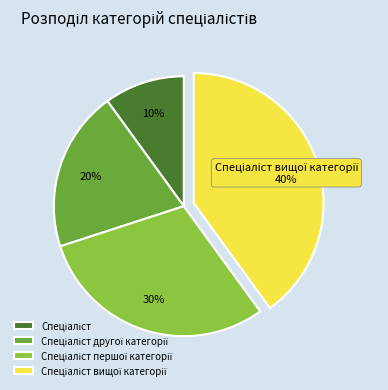

To the nearest percent, what is the average slice percentage?

25%